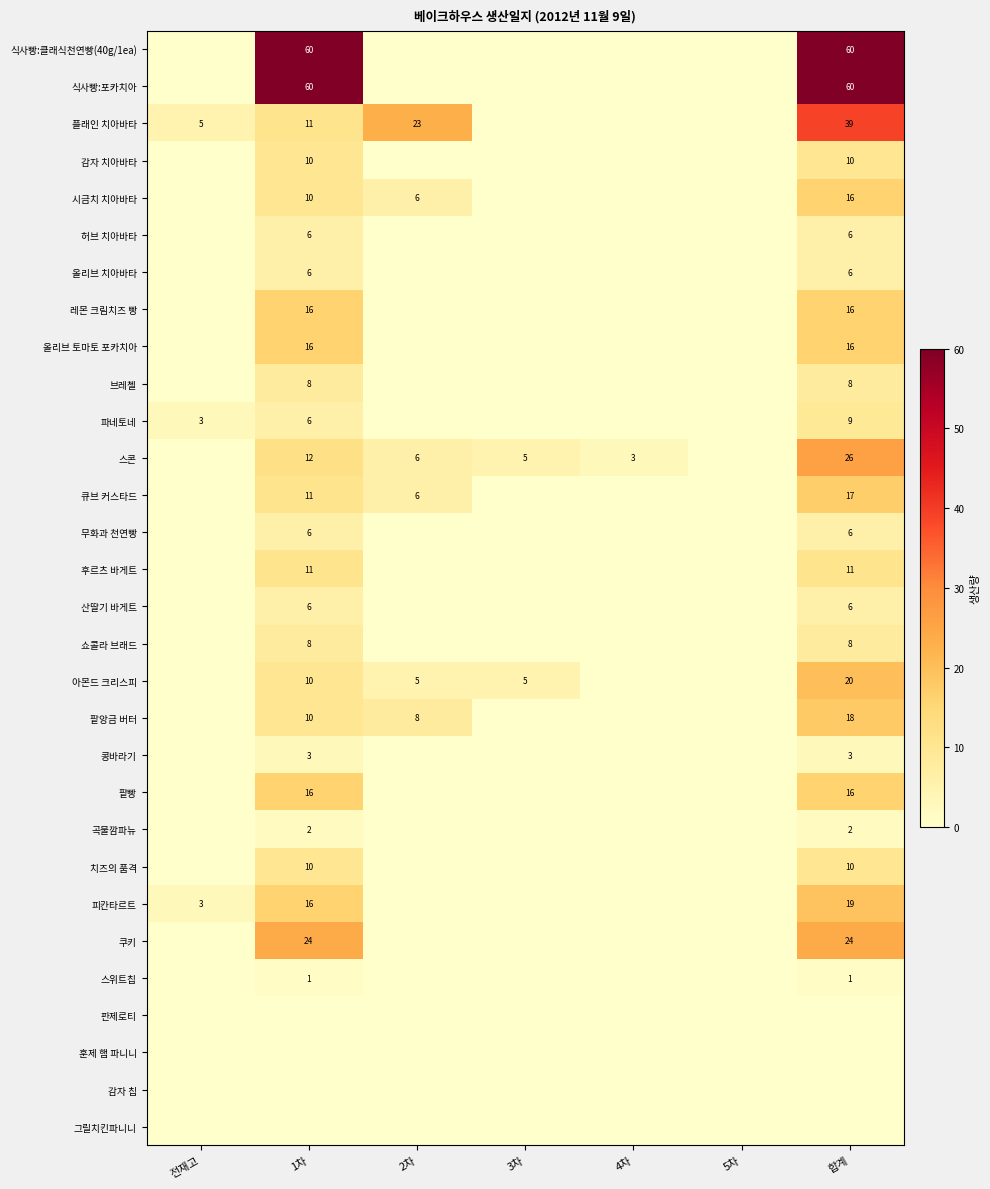

The 피칸타르트 series shows 16 at 1차. True or false?

True